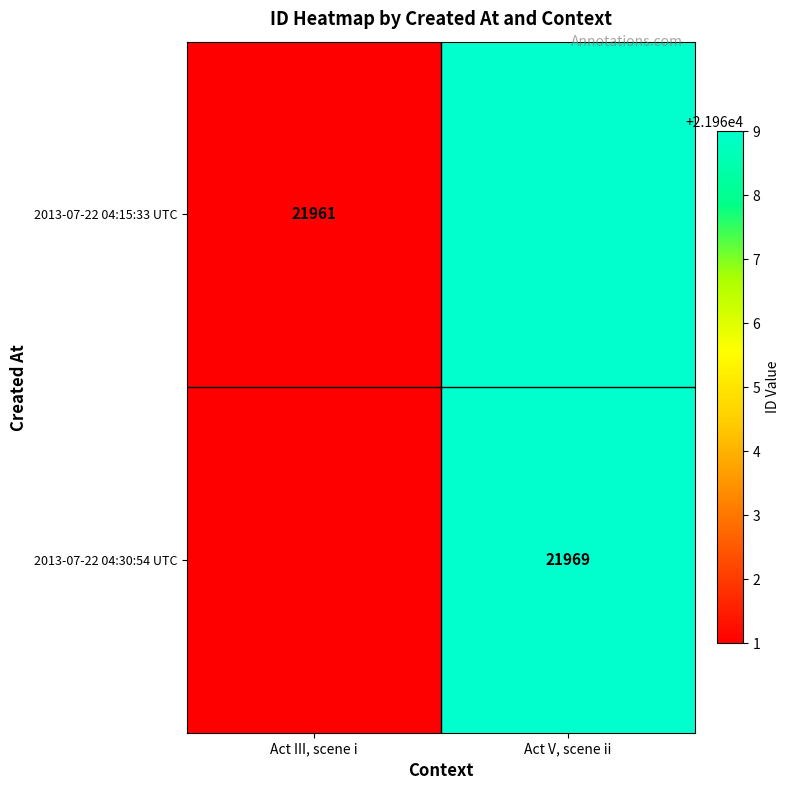

Which series has the widest spread of values?

2013-07-22 04:15:33 UTC